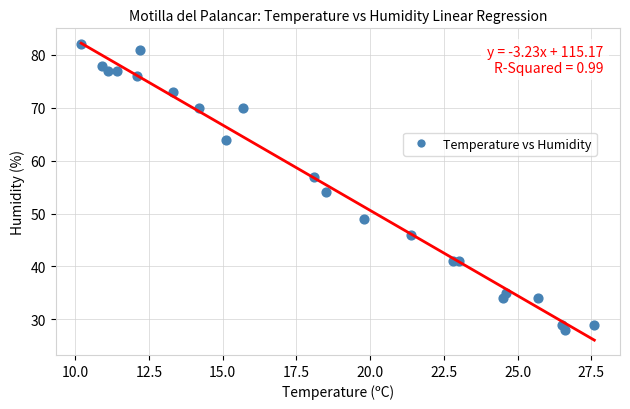

What is the range of Y values (max minus min)?

54